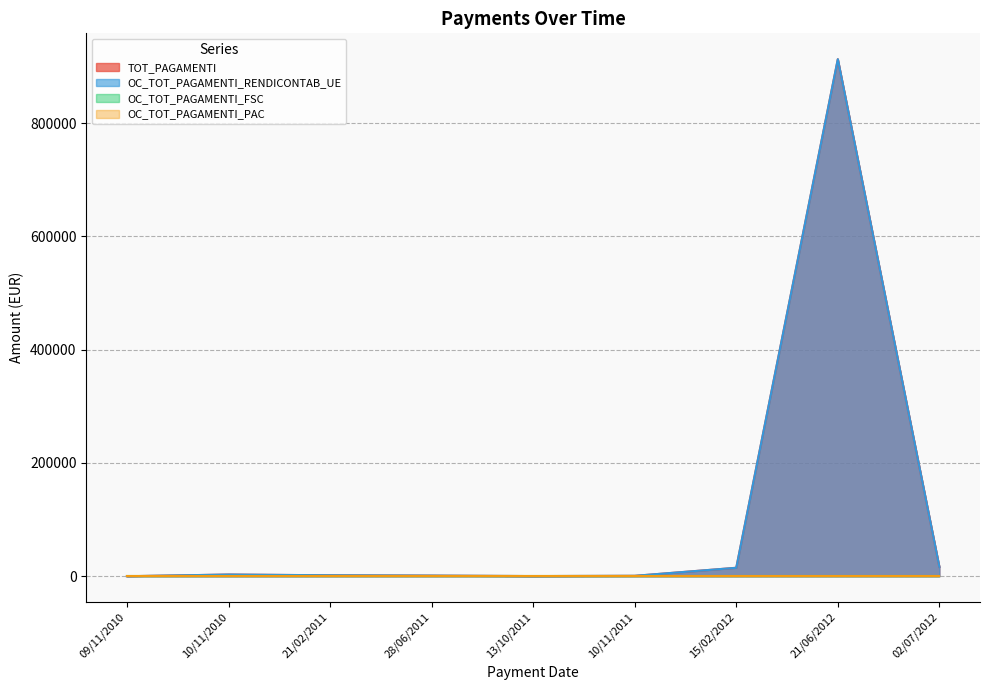

What is the difference between the OC_TOT_PAGAMENTI_RENDICONTAB_UE values at 21/02/2011 and 28/06/2011?

626.3